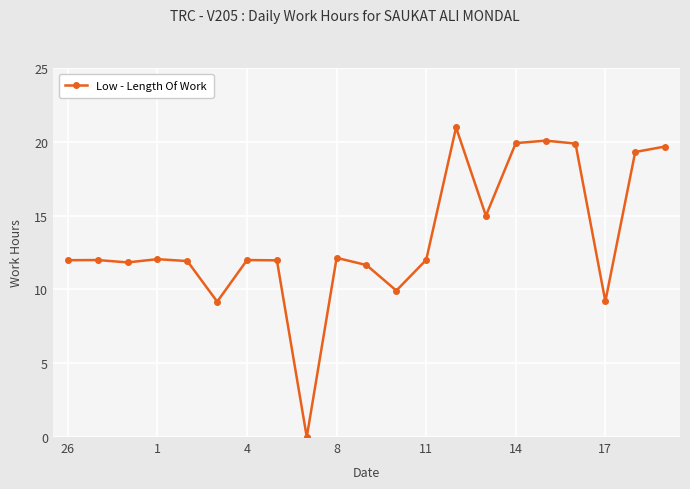

What is the maximum value shown in the chart?

21.0